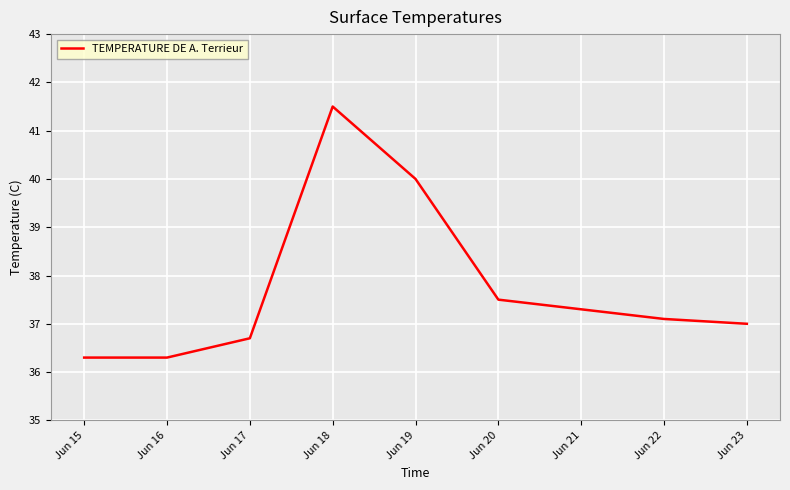

Is it true that the value at Jun 16 is 36.3?

True